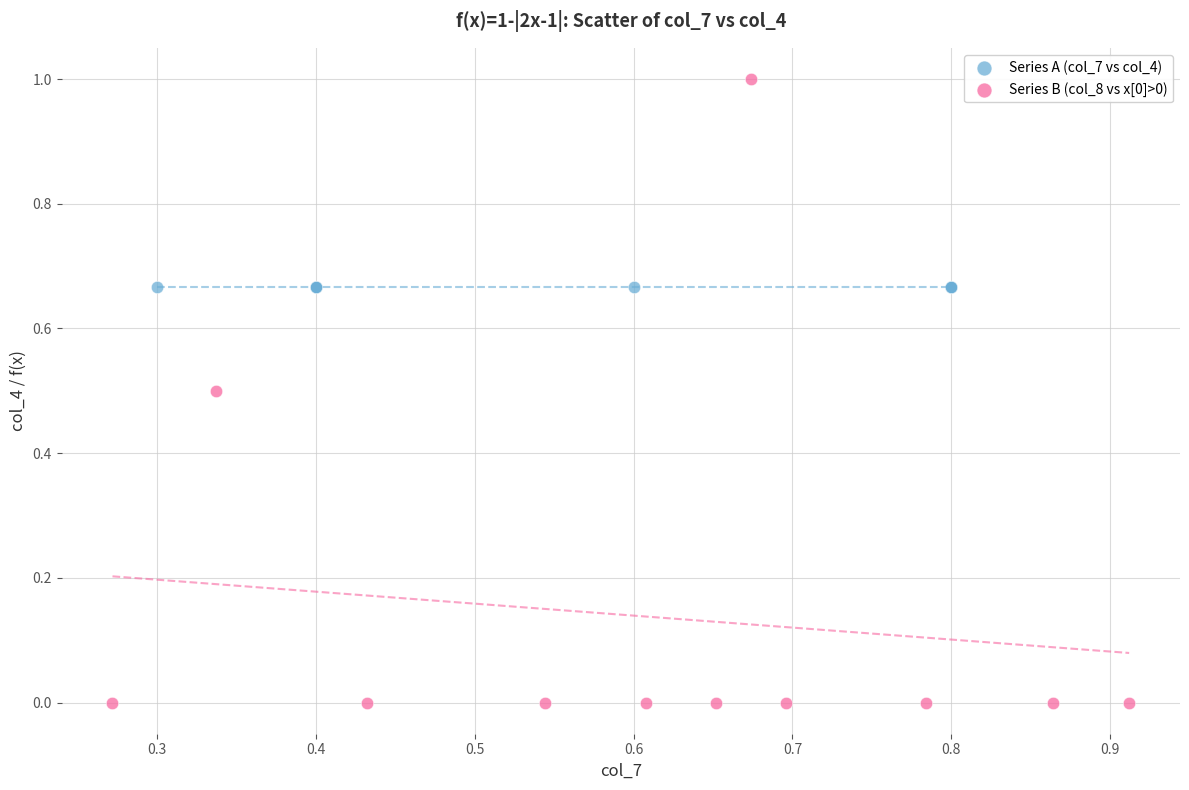

Which series contains the highest Y value?

Series B (col_8 vs x[0]>0)